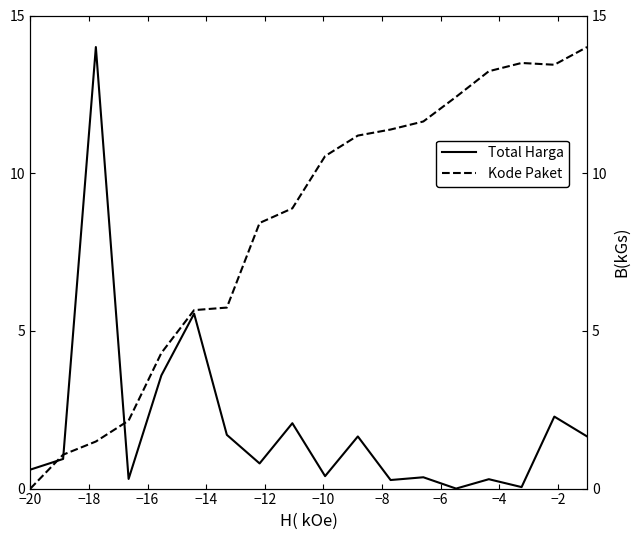

What is the average value of the Kode Paket series?

8.3